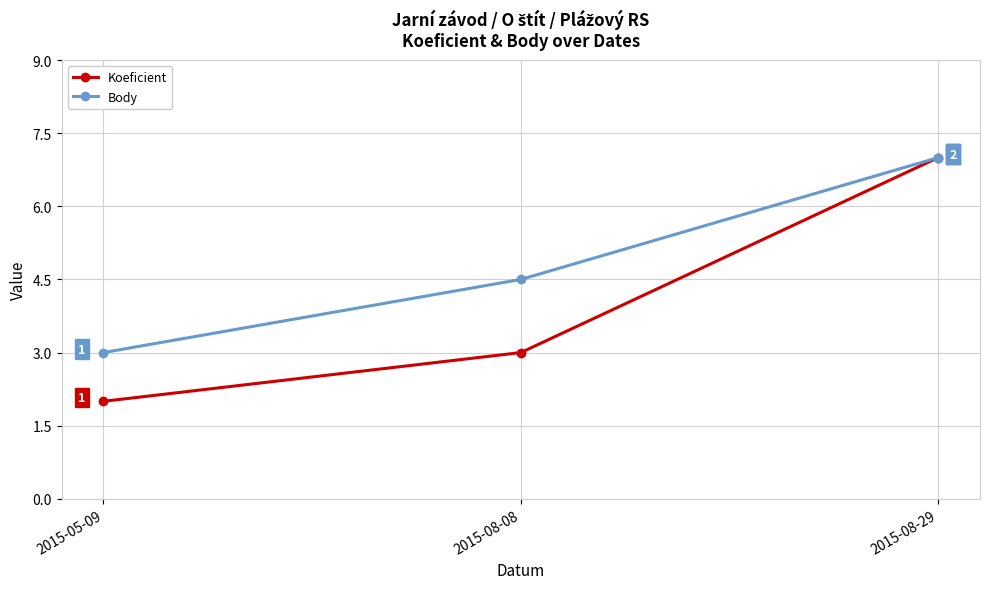

What is the sum of all Body values?

14.5